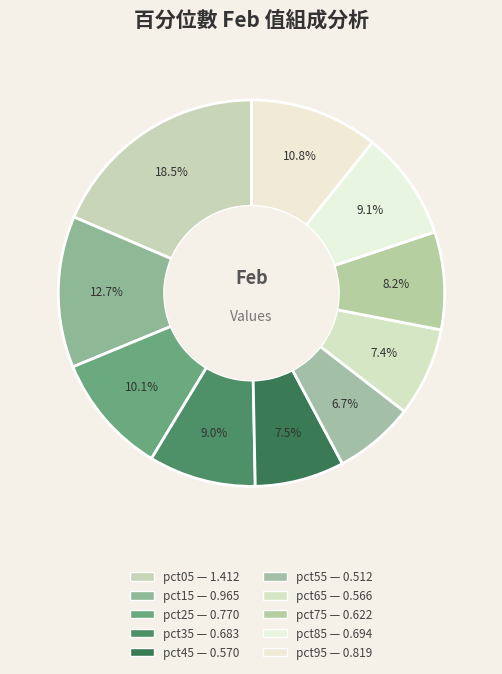

How many slices are in this pie chart?

10